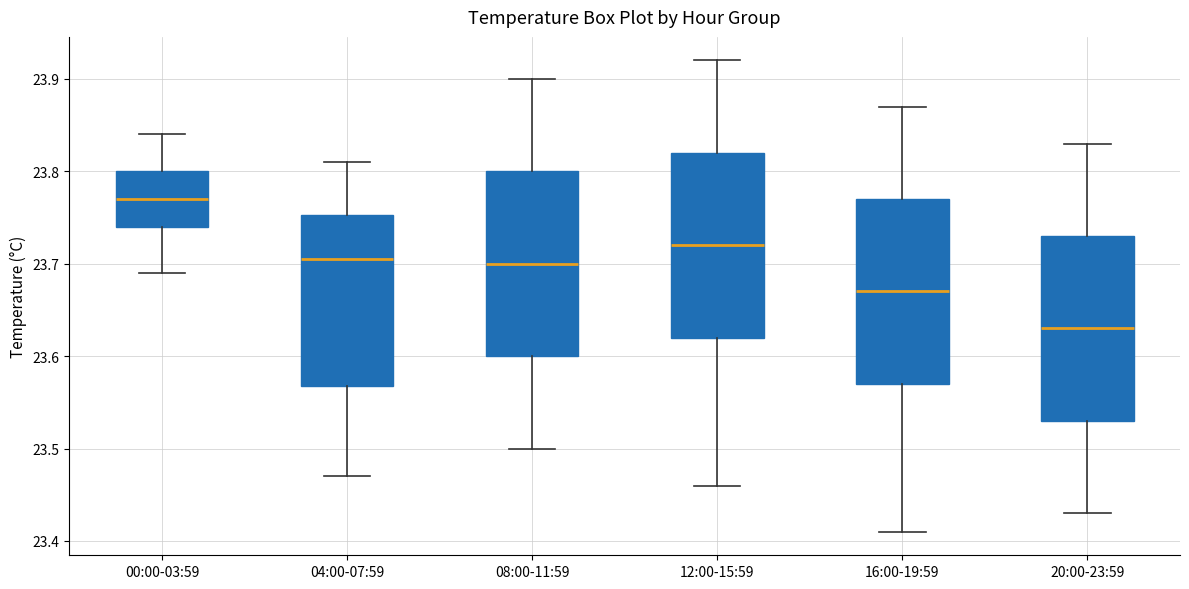

Where does the lower whisker of the box for 16:00-19:59 end on the y-axis? The values are not printed on the chart, so give them approximately, as read against the axis.

23.41